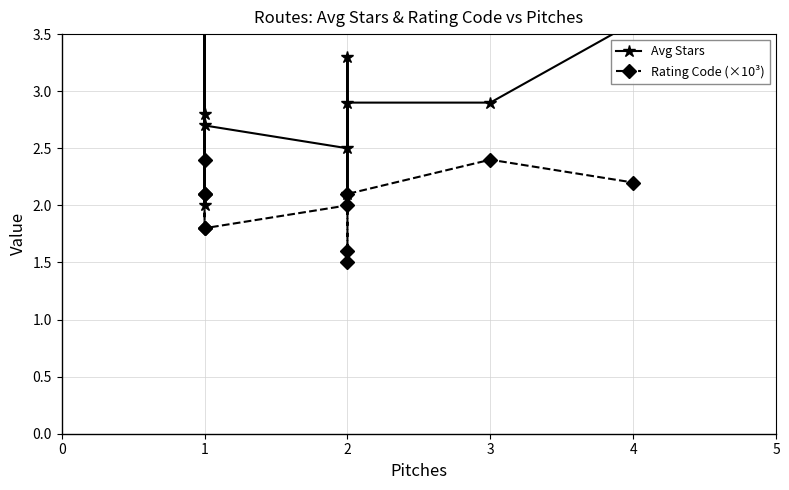

Does the chart display data point markers on the line(s)?

Yes